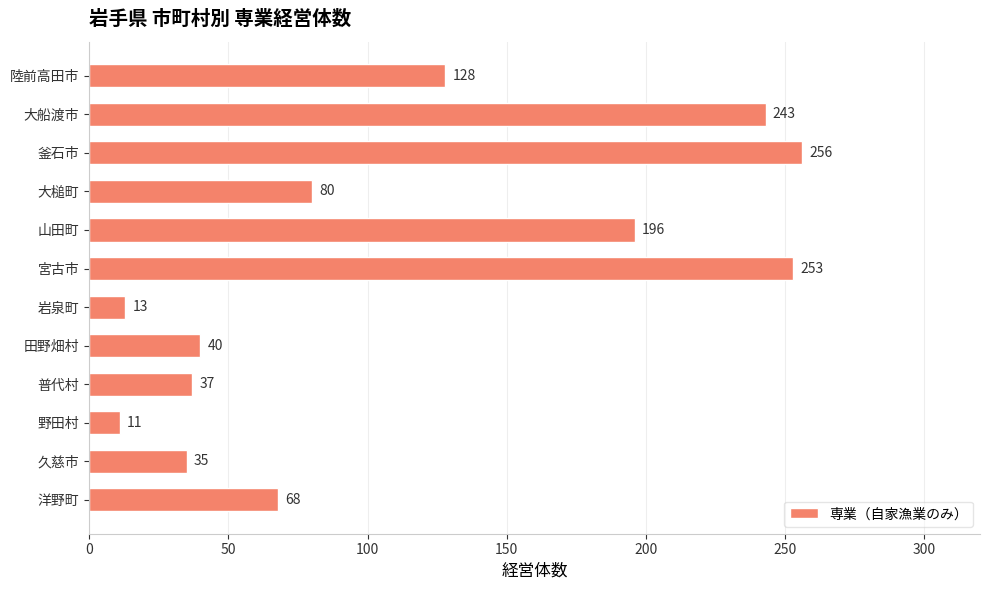

List the labels in order of value, smallest first.

野田村, 岩泉町, 久慈市, 普代村, 田野畑村, 洋野町, 大槌町, 陸前高田市, 山田町, 大船渡市, 宮古市, 釜石市